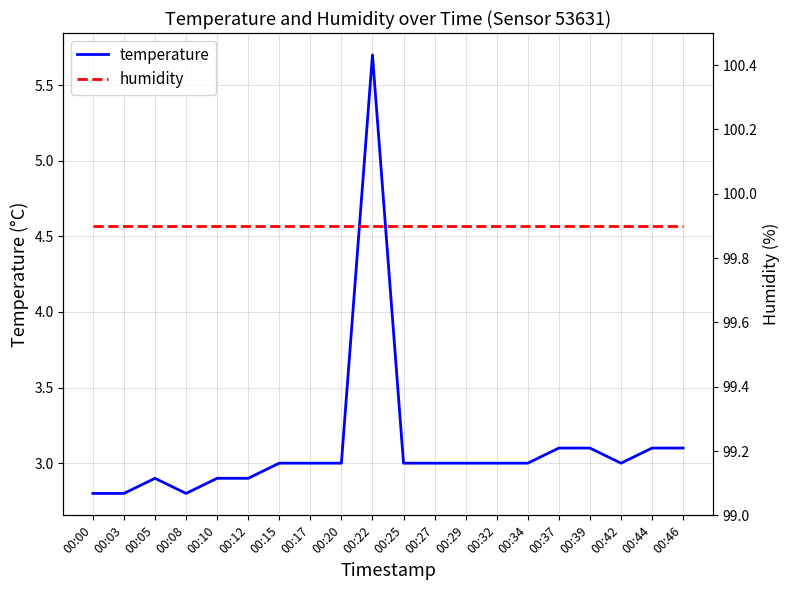

Reading left to right, extract all data points from this chart.

temperature: 2.8	2.8	2.9	2.8	2.9	2.9	3.0	3.0	3.0	5.7	3.0	3.0	3.0	3.0	3.0	3.1	3.1	3.0	3.1	3.1
humidity: 99.9	99.9	99.9	99.9	99.9	99.9	99.9	99.9	99.9	99.9	99.9	99.9	99.9	99.9	99.9	99.9	99.9	99.9	99.9	99.9